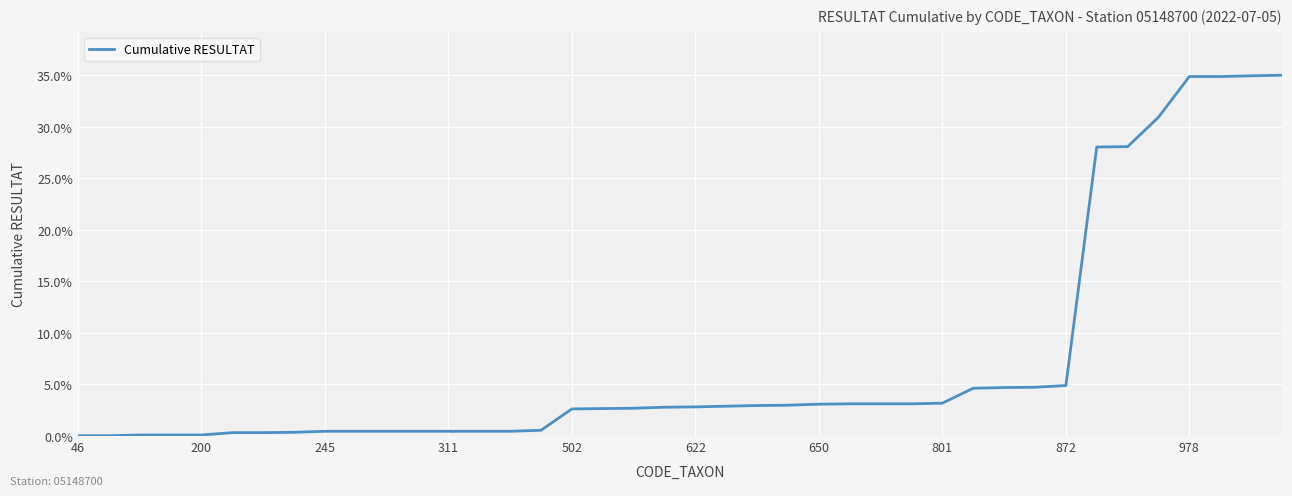

What is the difference between the second highest and second lowest values?

34.9